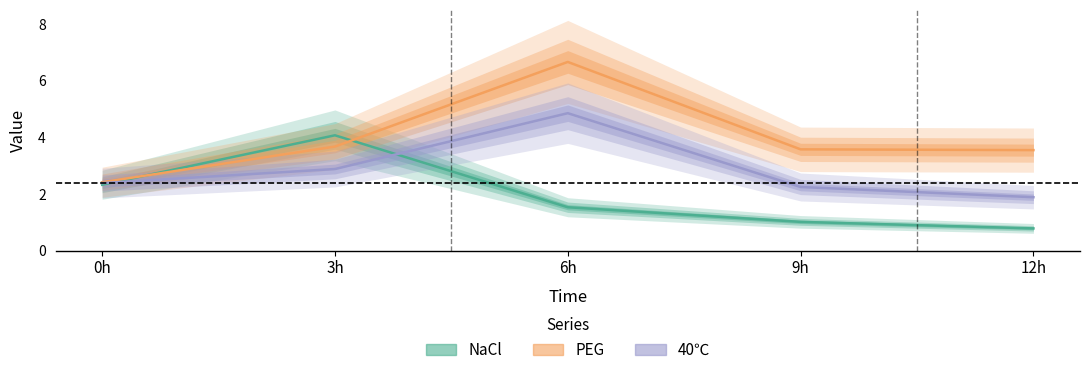

List the series in order of their overall mean, highest first.

PEG, 40C, NaCl